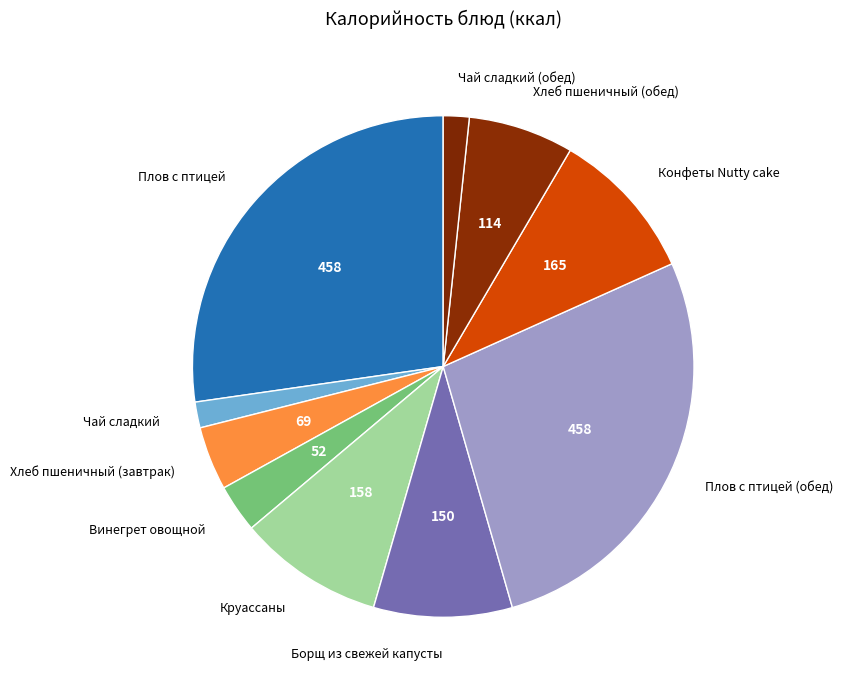

Is it true that Чай сладкий is 2% of the pie?

True